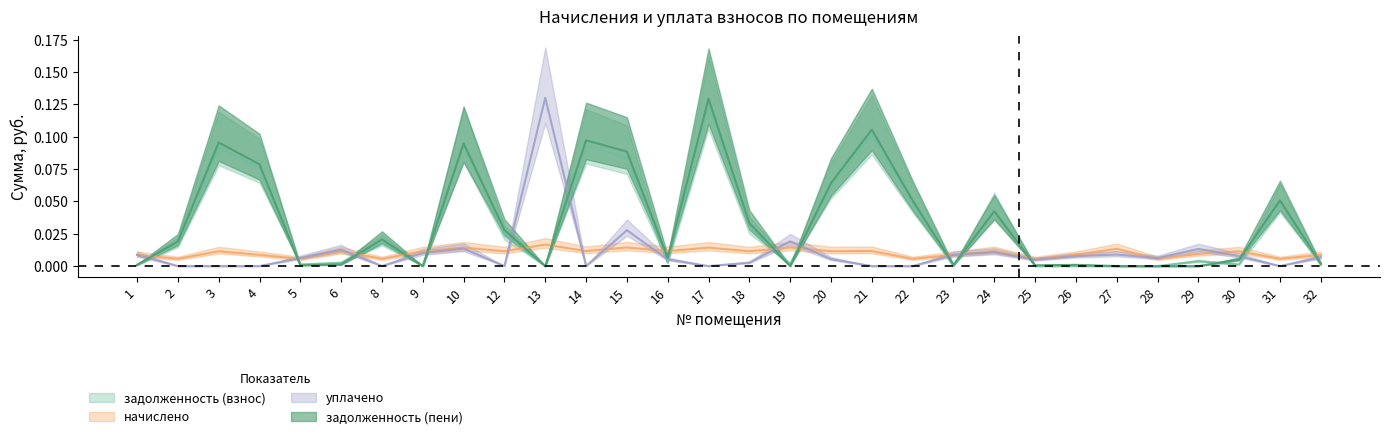

Reading left to right, list all the values displayed in this chart.

задолженность (взнос): 1=0.0	2=0.0	3=0.1	4=0.1	5=0.0	6=0.0	8=0.0	9=0.0	10=0.1	12=0.0	13=0.0	14=0.1	15=0.1	16=0.0	17=0.1	18=0.0	19=0.0	20=0.1	21=0.1	22=0.0	23=0.0	24=0.0	25=0.0	26=0.0	27=0.0	28=0.0	29=0.0	30=0.0	31=0.0	32=0.0
начислено: 1=0.0	2=0.0	3=0.0	4=0.0	5=0.0	6=0.0	8=0.0	9=0.0	10=0.0	12=0.0	13=0.0	14=0.0	15=0.0	16=0.0	17=0.0	18=0.0	19=0.0	20=0.0	21=0.0	22=0.0	23=0.0	24=0.0	25=0.0	26=0.0	27=0.0	28=0.0	29=0.0	30=0.0	31=0.0	32=0.0
уплачено: 1=0.0	2=0.0	3=0.0	4=0.0	5=0.0	6=0.0	8=0.0	9=0.0	10=0.0	12=0.0	13=0.1	14=0.0	15=0.0	16=0.0	17=0.0	18=0.0	19=0.0	20=0.0	21=0.0	22=0.0	23=0.0	24=0.0	25=0.0	26=0.0	27=0.0	28=0.0	29=0.0	30=0.0	31=0.0	32=0.0
задолженность (пени): 1=0.0	2=0.0	3=0.1	4=0.1	5=0.0	6=0.0	8=0.0	9=0.0	10=0.1	12=0.0	13=0.0	14=0.1	15=0.1	16=0.0	17=0.1	18=0.0	19=0.0	20=0.1	21=0.1	22=0.1	23=0.0	24=0.0	25=0.0	26=0.0	27=0.0	28=0.0	29=0.0	30=0.0	31=0.1	32=0.0